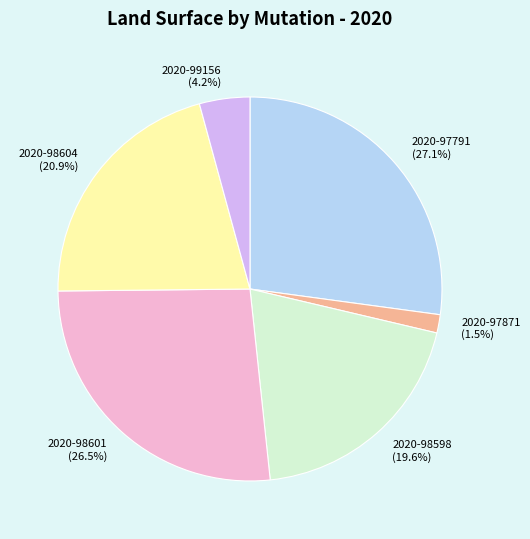

Between 2020-98601 (26.5%) and 2020-98604 (20.9%), which is larger?

2020-98601 (26.5%)